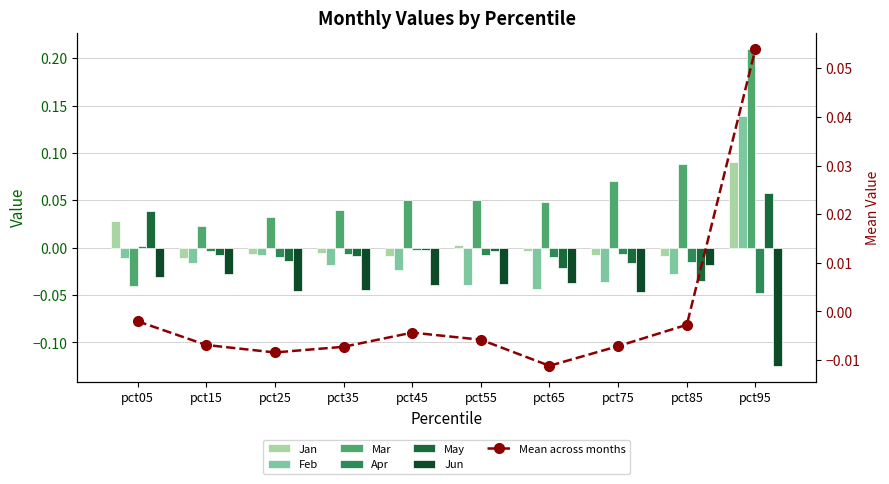

Between pct35 and pct65, which is larger?

pct65